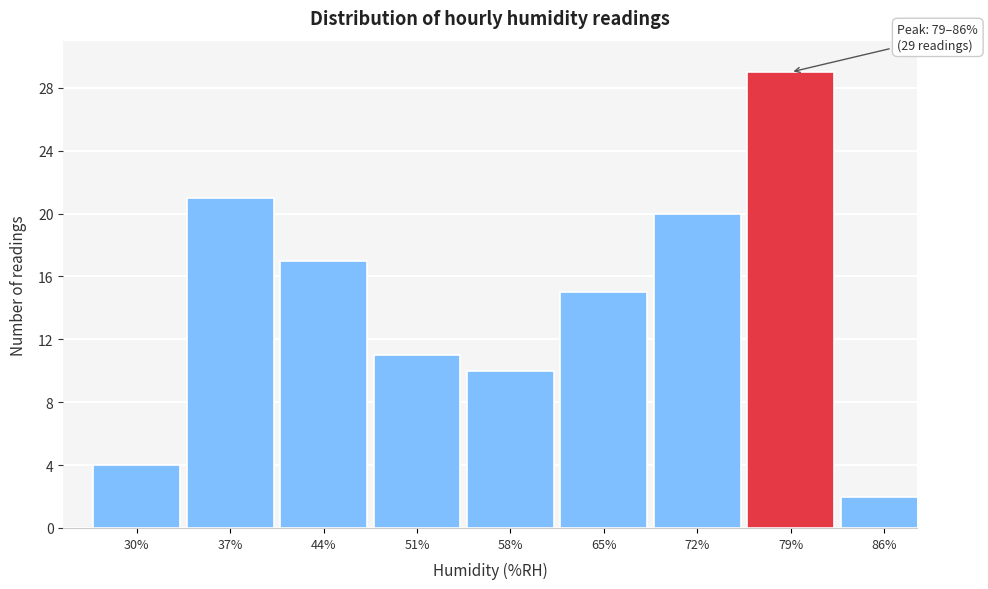

Reading left to right, list all the values displayed in this chart.

4	21	17	11	10	15	20	29	2